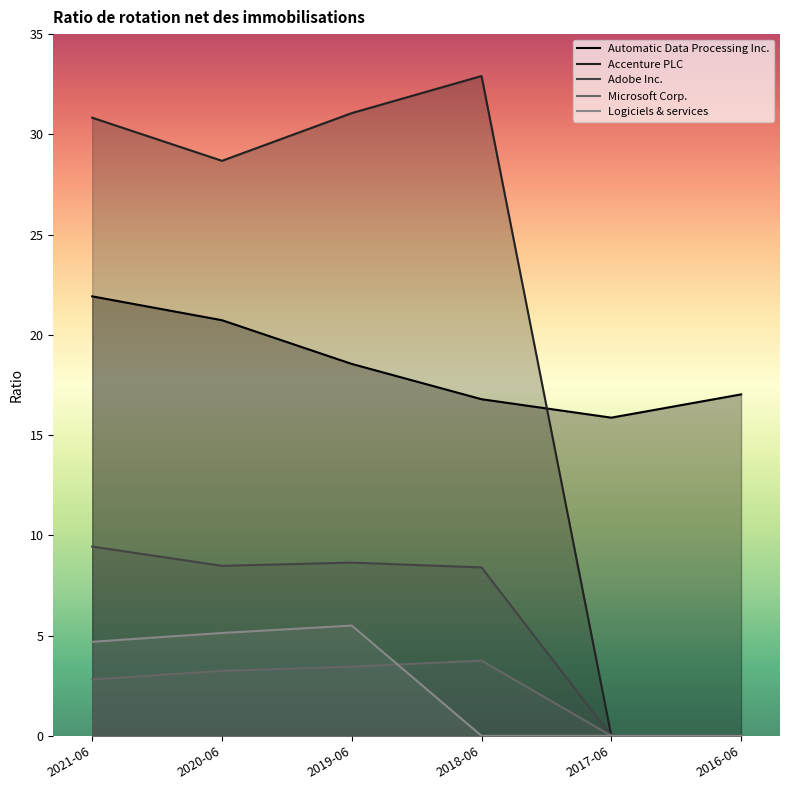

Reading left to right, list all the values displayed in this chart.

Automatic Data Processing Inc.: 21.9	20.7	18.6	16.8	15.9	17.0
Accenture PLC: 30.8	28.7	31.1	32.9	0.0	0.0
Adobe Inc.: 9.4	8.5	8.6	8.4	0.0	0.0
Microsoft Corp.: 2.8	3.2	3.5	3.8	0.0	0.0
Logiciels & services: 4.7	5.1	5.5	0.0	0.0	0.0